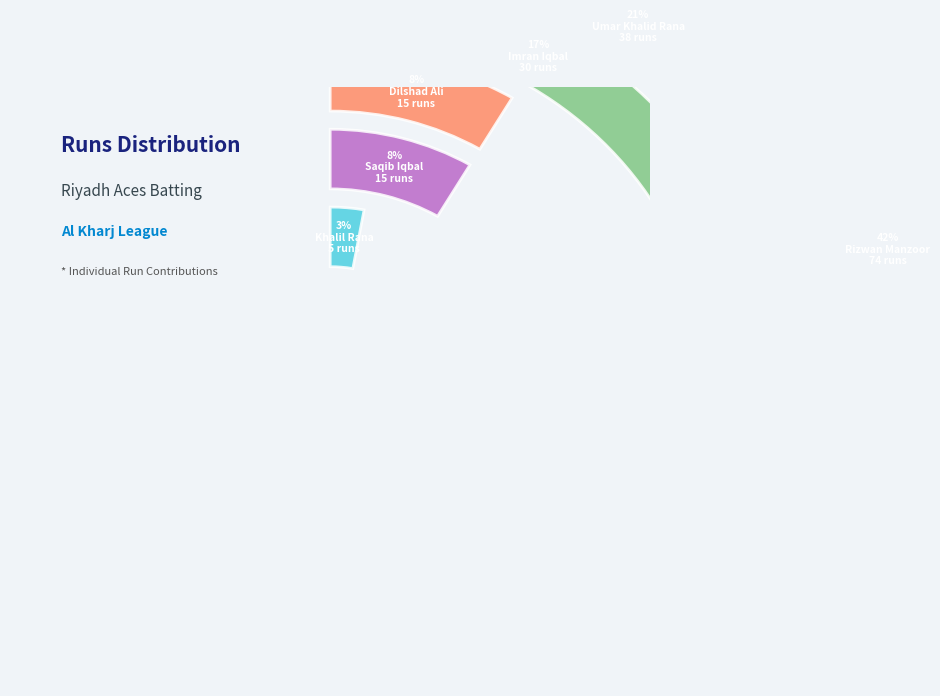

What is the ratio of the value at Imran Iqbal to the value at Dilshad Ali?

2.0